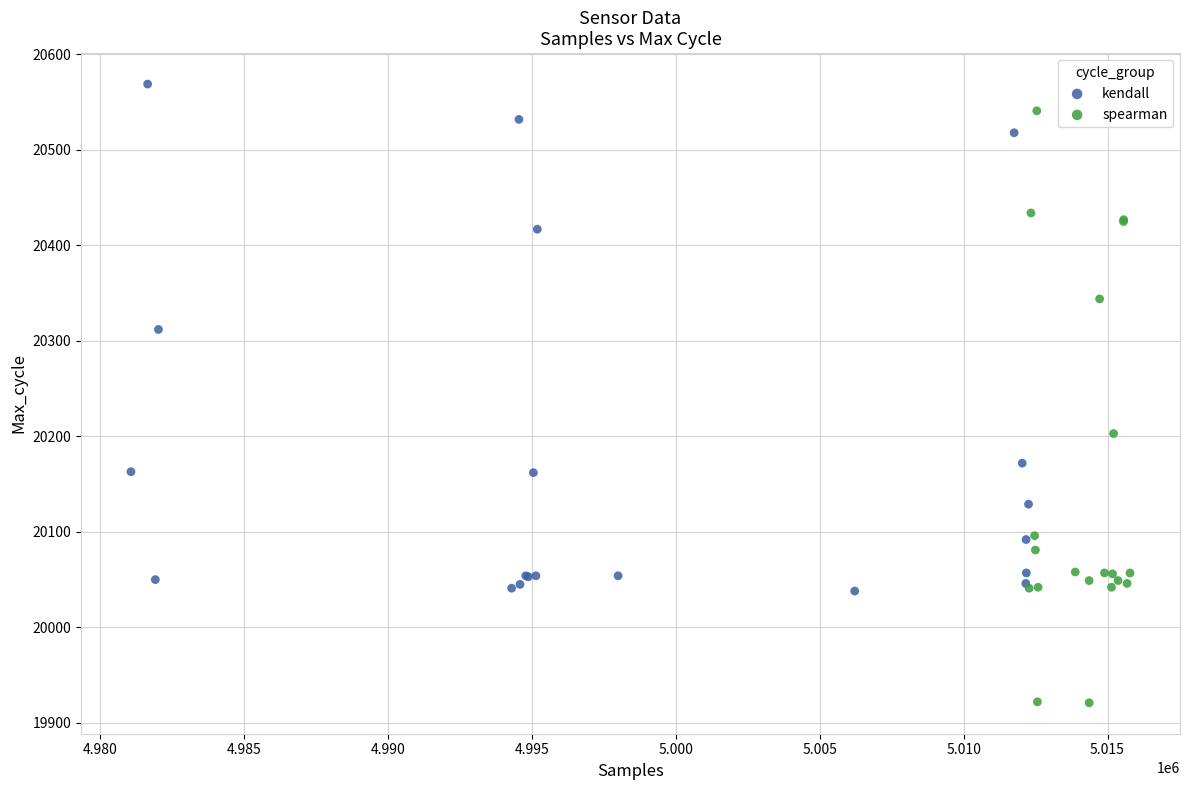

Which series reaches the minimum Y coordinate?

spearman